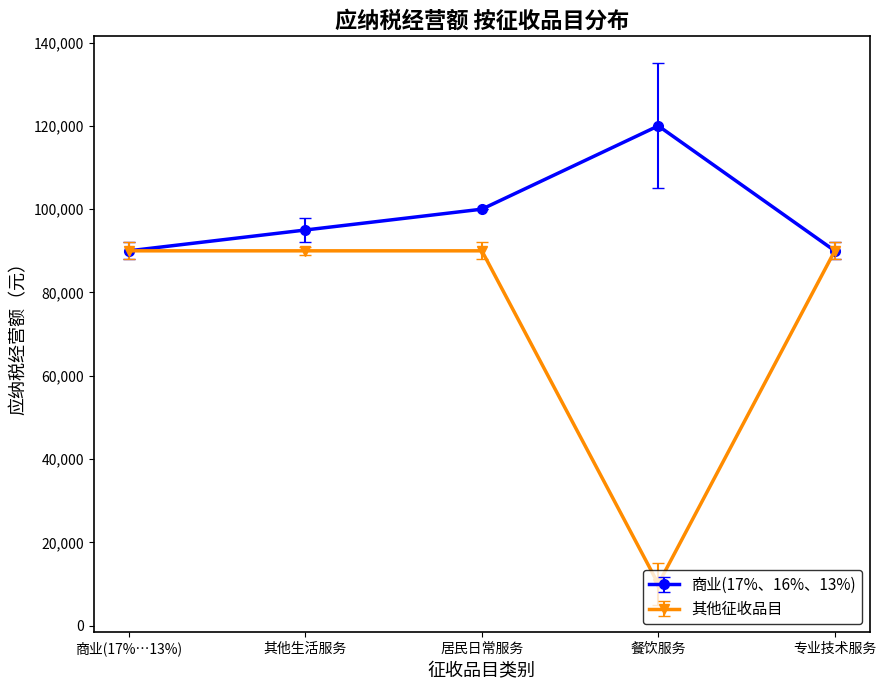

Which series has the largest total across all categories?

商业(17%、16%、13%)